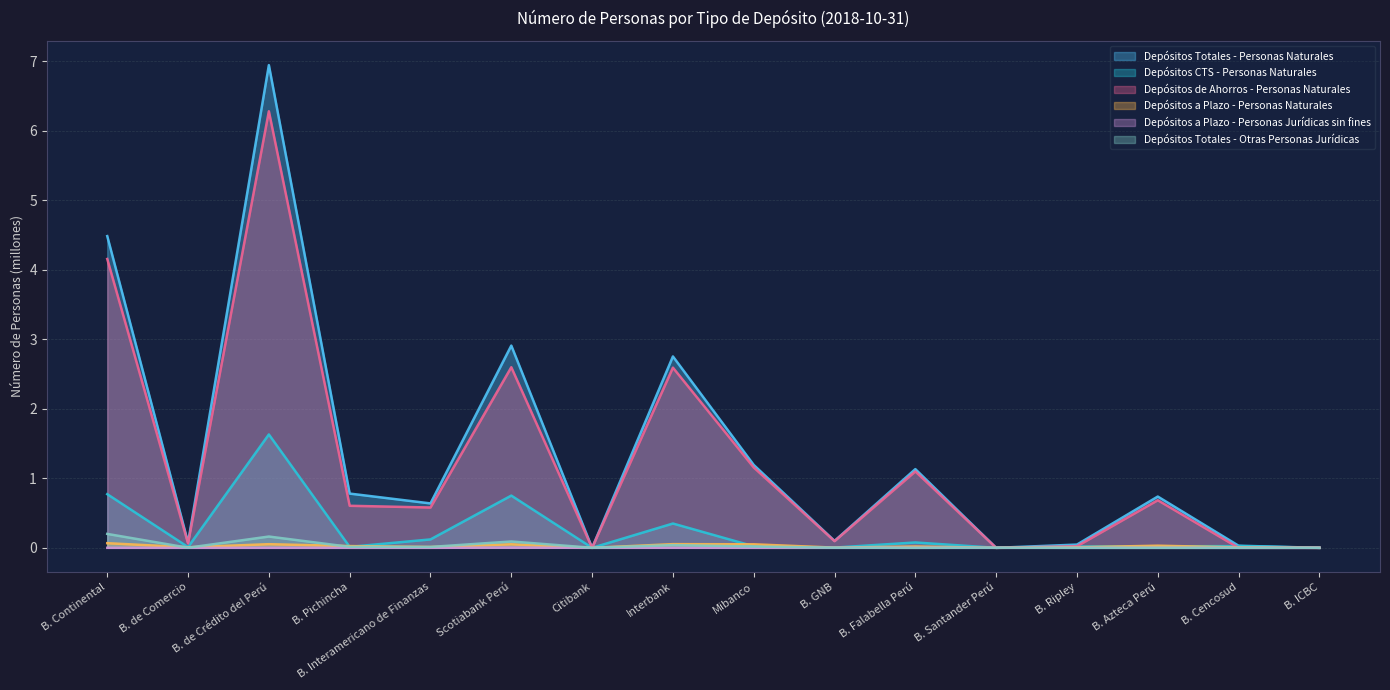

At how many categories does at least one series exceed 5?

1